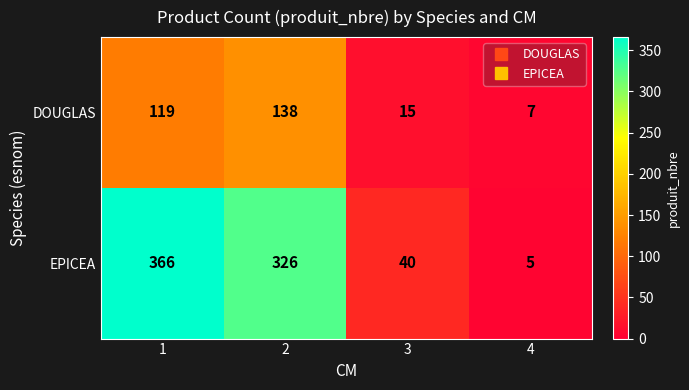

Which series has the largest total across all categories?

EPICEA